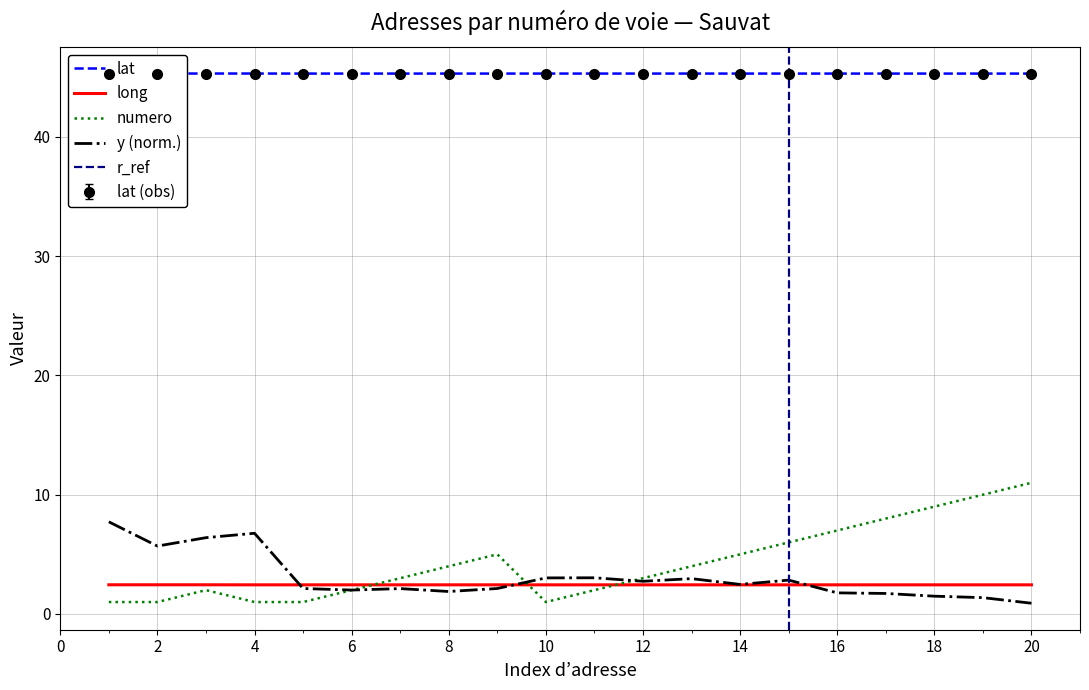

How many lines are shown in the chart?

4